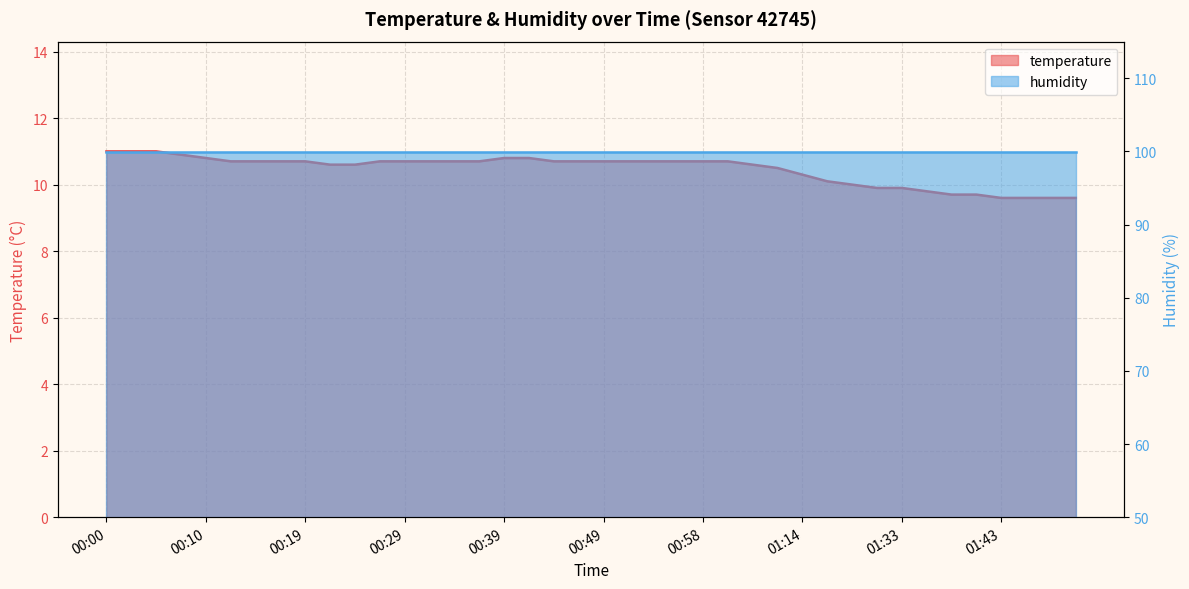

What is the average value?

10.5